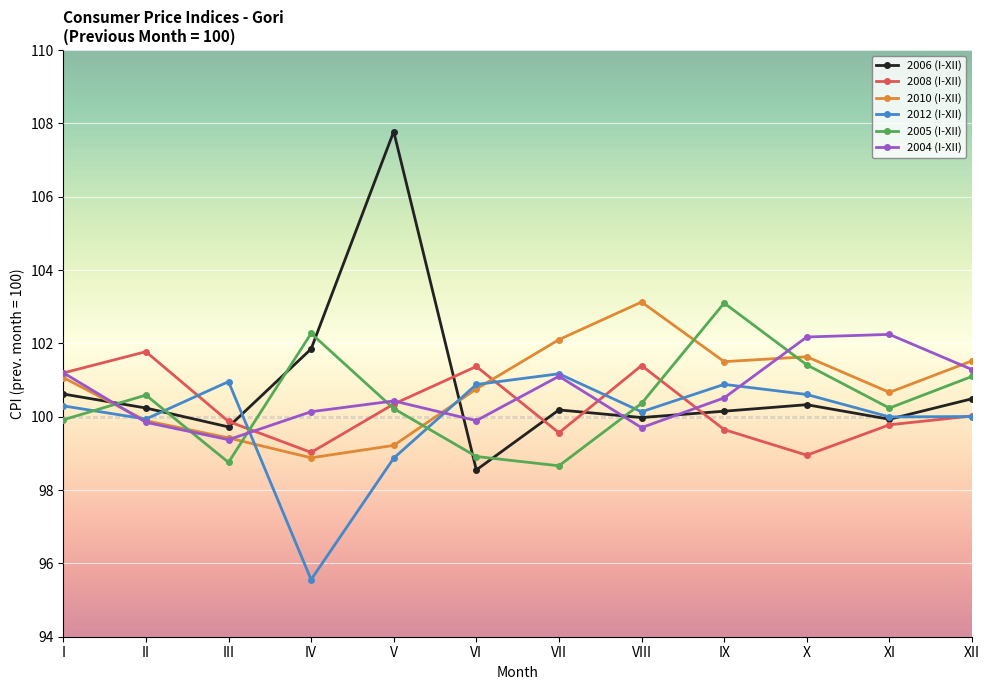

Does the chart display data point markers on the line(s)?

Yes